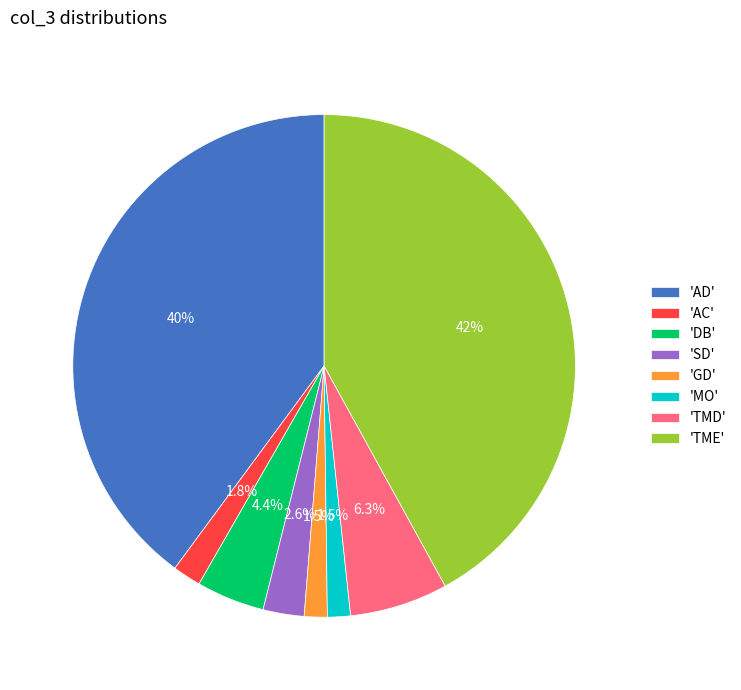

Which slice is the largest?

'TME'